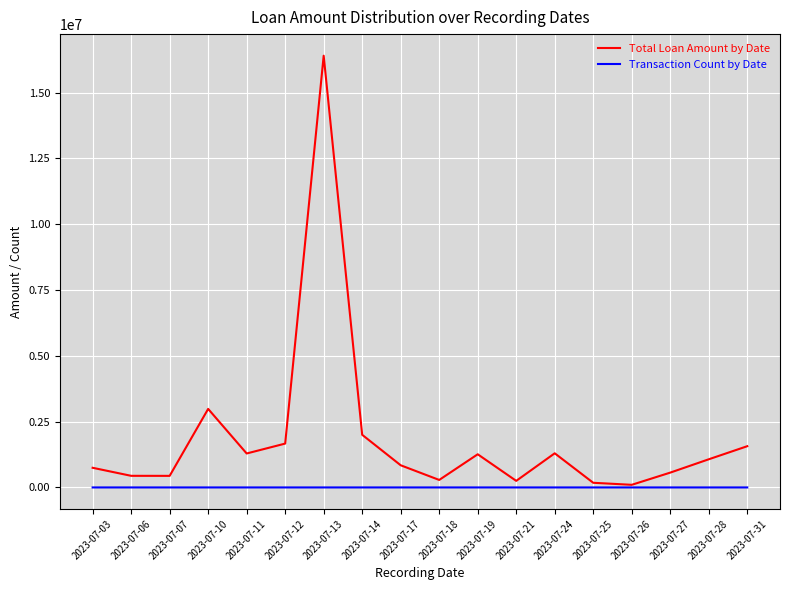

Where is Total Loan Amount by Date nearest to the value 8250000?

2023-07-10